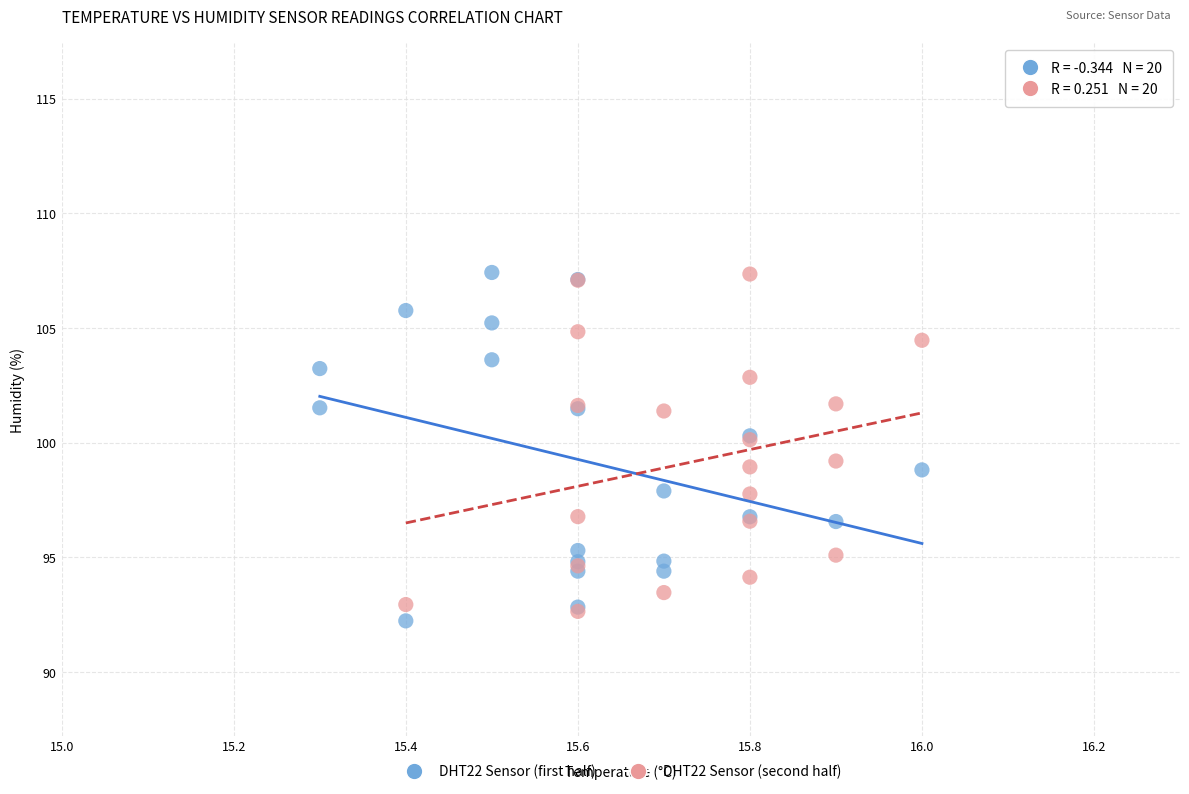

What are all the series names shown in the legend?

DHT22 Sensor (first half), DHT22 Sensor (second half)